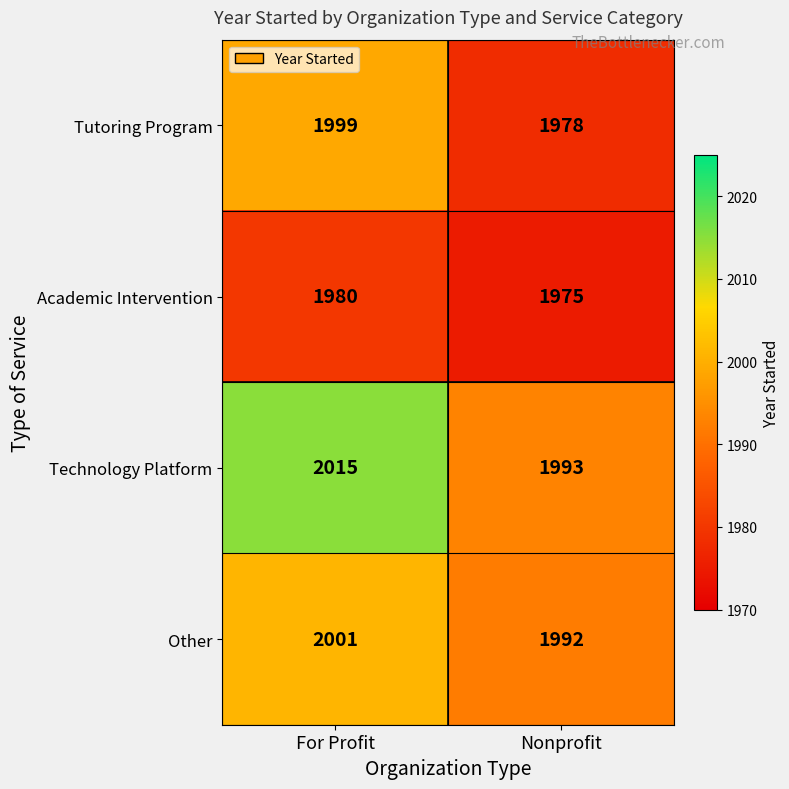

What is the sum of all Other values?

3993